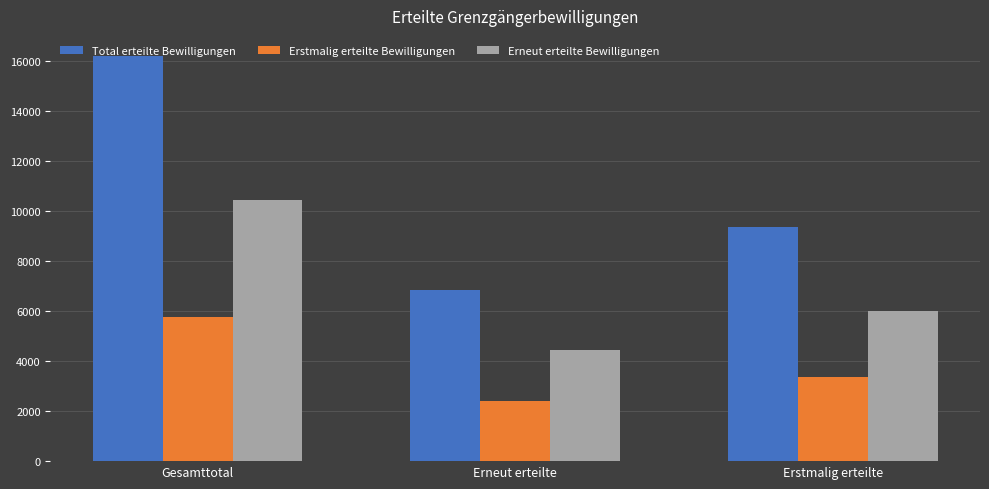

What is the difference between the Total erteilte Bewilligungen values at Erneut erteilte and Erstmalig erteilte?

2514